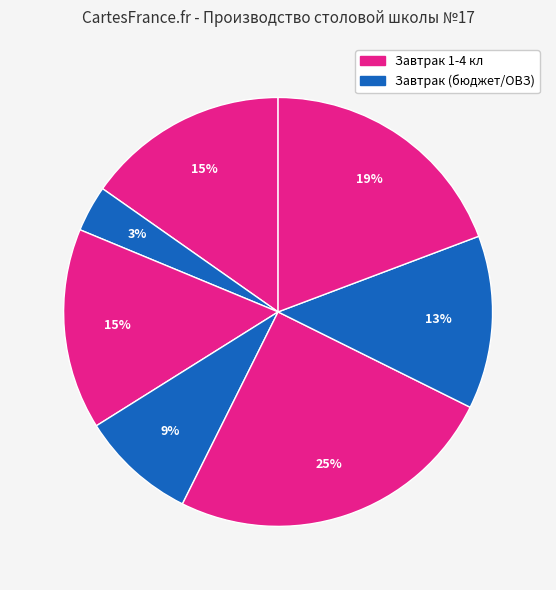

Is there a majority slice in this chart?

No